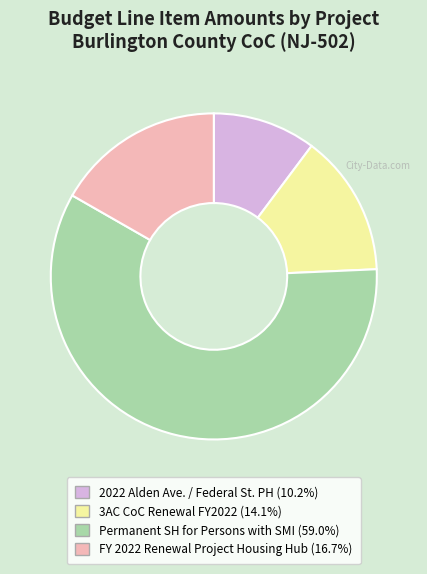

What is the majority slice?

Permanent SH for Persons with SMI